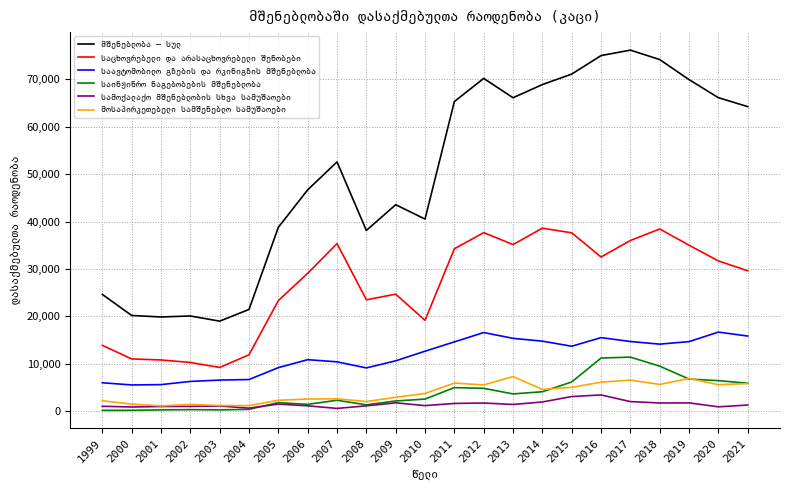

Reading left to right, what are all the values shown in this chart?

მშენებლობა – სულ: 24618	20167	19849	20059	18968	21442	38776	46690	52589	38117	43549	40516	65328	70217	66135	68914	71129	75034	76187	74192	69956	66146	64258
საცხოვრებელი და არასაცხოვრებელი შენობები: 13857	10992	10774	10244	9192	11871	23311	29076	35337	23472	24669	19137	34246	37654	35136	38595	37618	32506	35995	38426	34999	31680	29603
საავტომობილო გზების და რკინიგზის მშენებლობა: 5959	5498	5566	6242	6528	6640	9153	10832	10379	9093	10592	12622	14590	16560	15338	14744	13670	15491	14669	14113	14646	16656	15823
საინჟინრო ნაგებობების მშენებლობა: 133	141	233	289	232	349	1767	1396	2269	1299	2117	2512	4939	4782	3607	4064	6125	11177	11375	9462	6740	6406	5853
სამოქალაქო მშენებლობის სხვა სამუშაოები: 994	846	949	967	1055	599	1455	1090	545	1087	1723	1137	1591	1683	1376	1905	3048	3390	1985	1690	1709	879	1255
მოსაპირკეთებელი სამშენებლო სამუშაოები: 2152	1461	1076	1379	1163	1137	2259	2527	2565	1992	2892	3705	5895	5501	7268	4556	4999	6080	6522	5604	6867	5556	5781